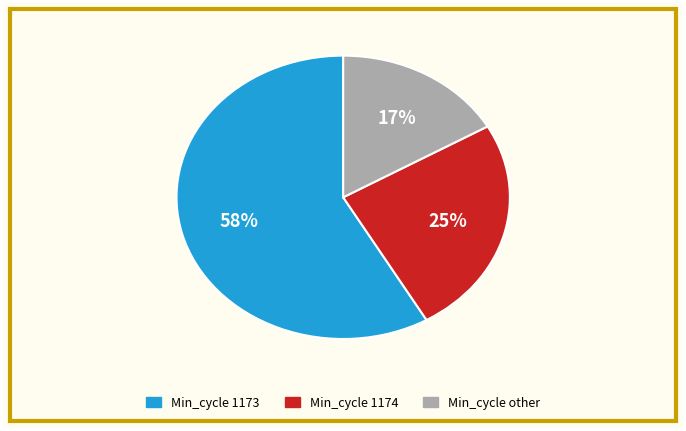

Count the number of slices in the pie.

3